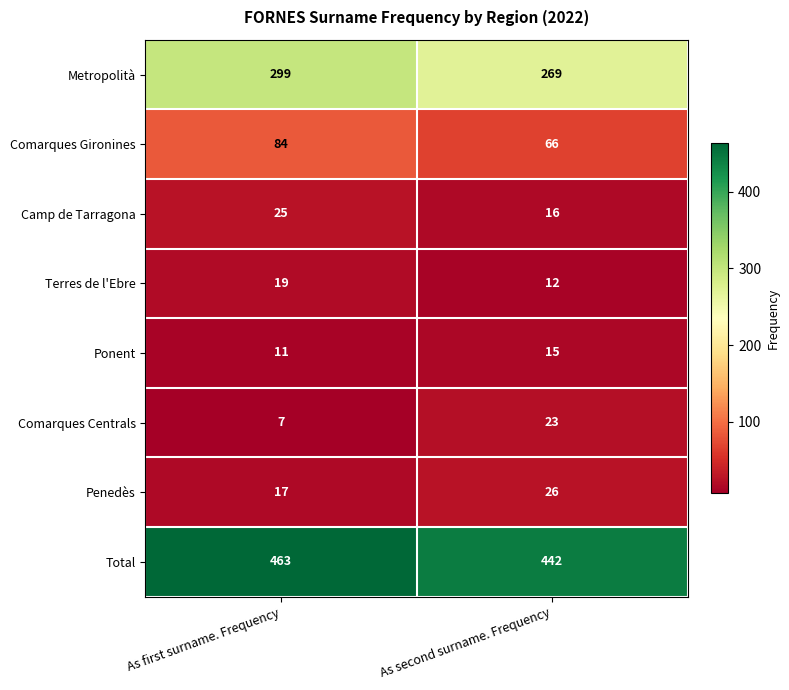

What is the sum of all Comarques Gironines values?

150